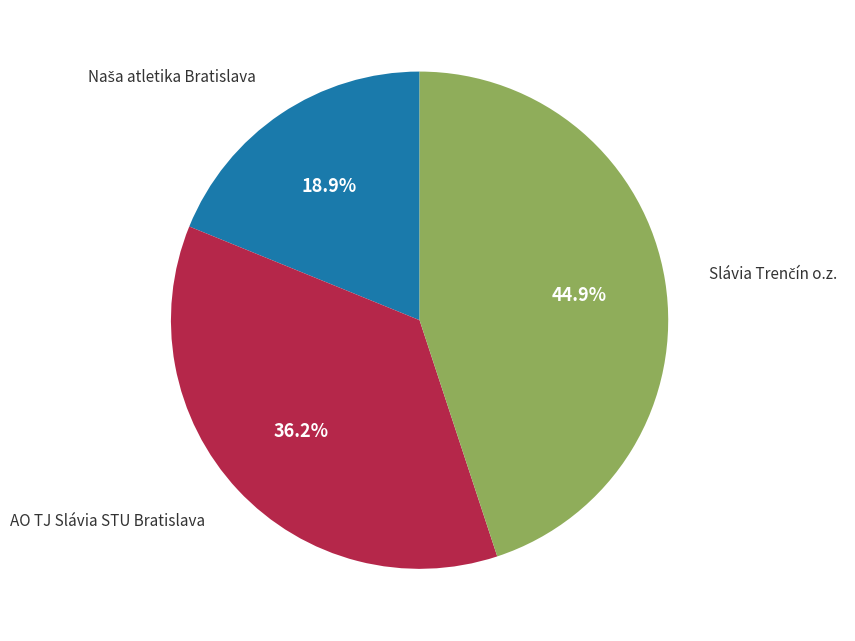

Does any single category account for the majority?

No